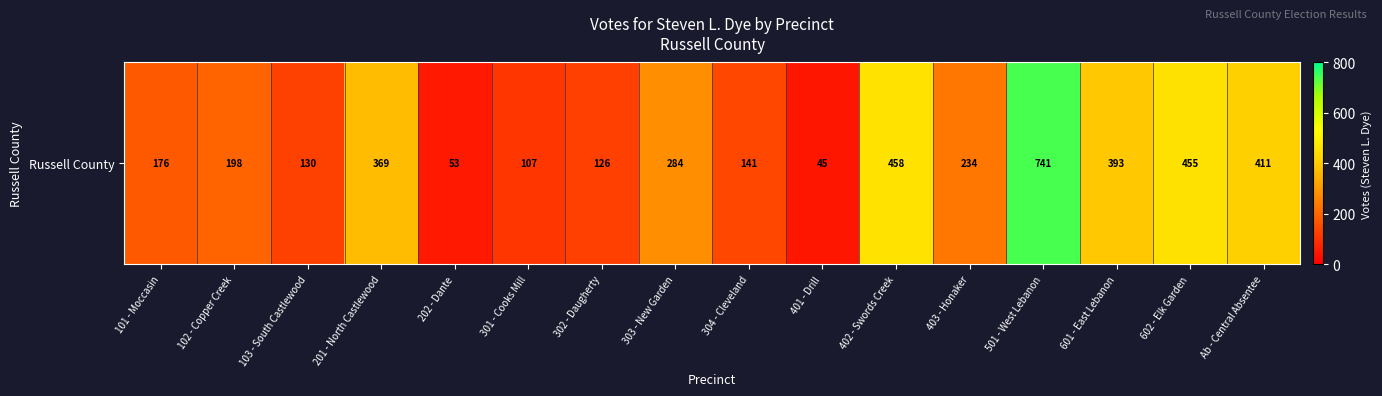

Reading right to left, transcribe all the data shown in this chart.

411	455	393	741	234	458	45	141	284	126	107	53	369	130	198	176